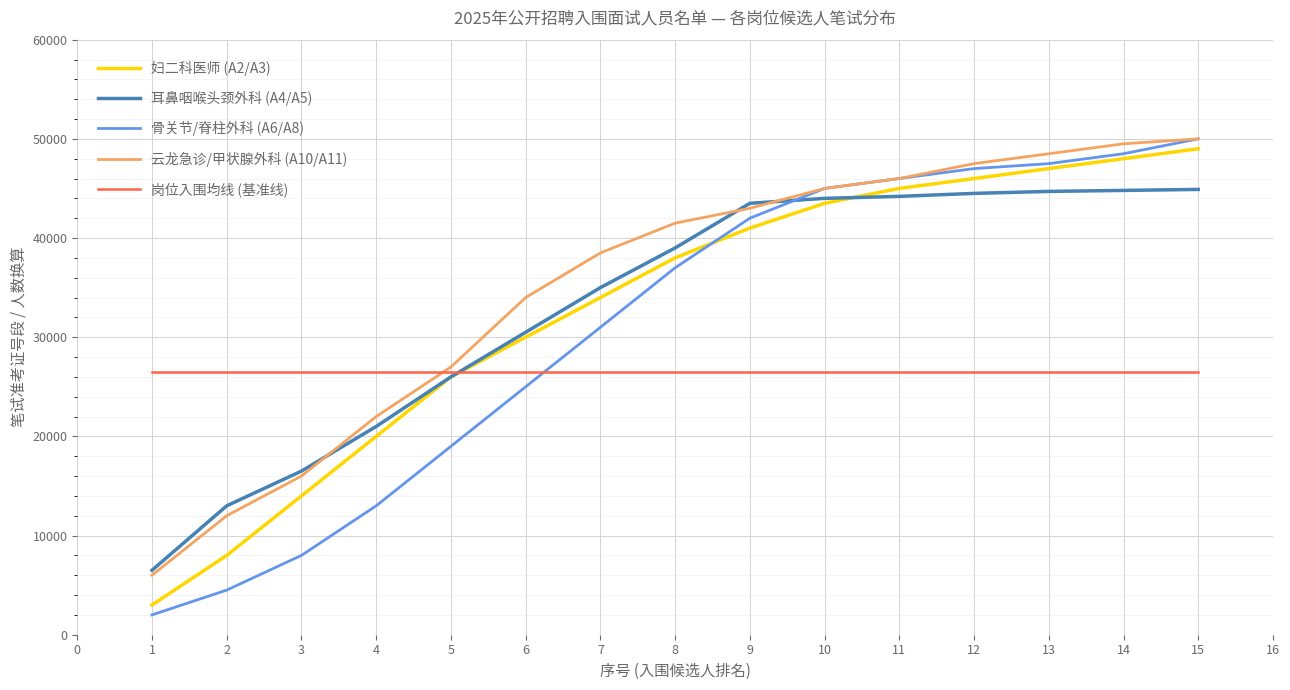

Count the number of data series in this chart.

5